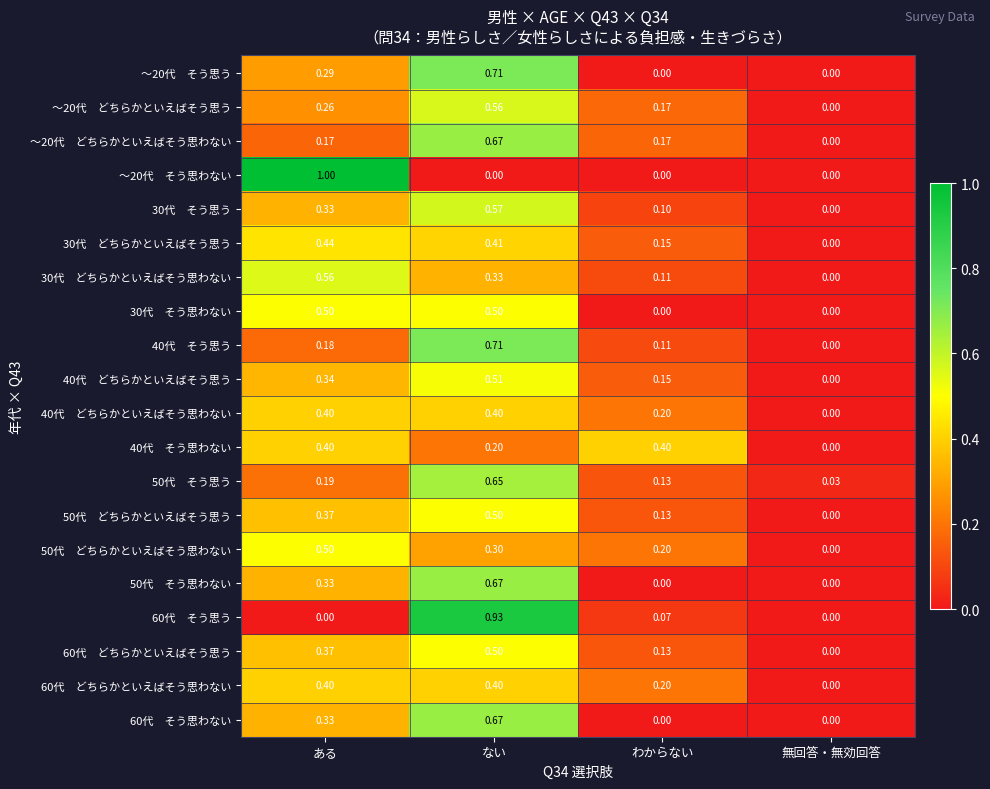

What is the total value across all series at ある?

7.4